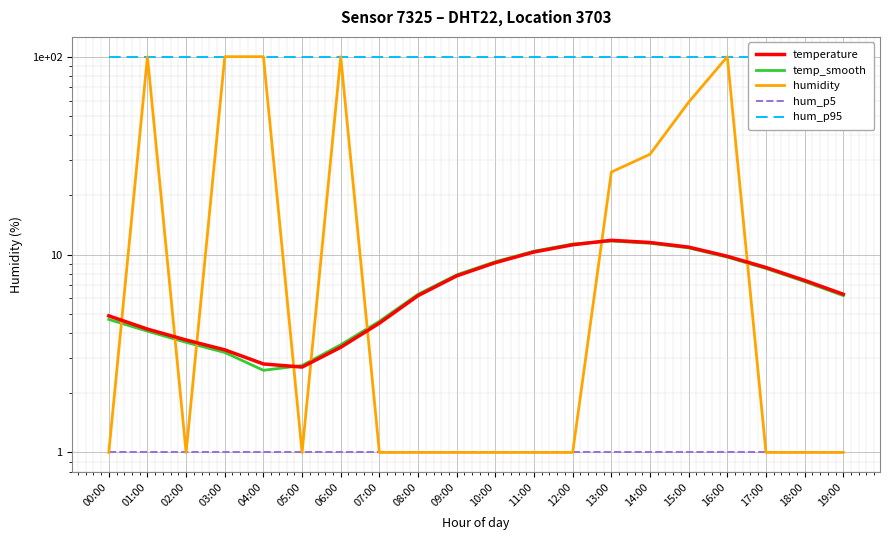

What is the total value across all series at 06:00?

207.7